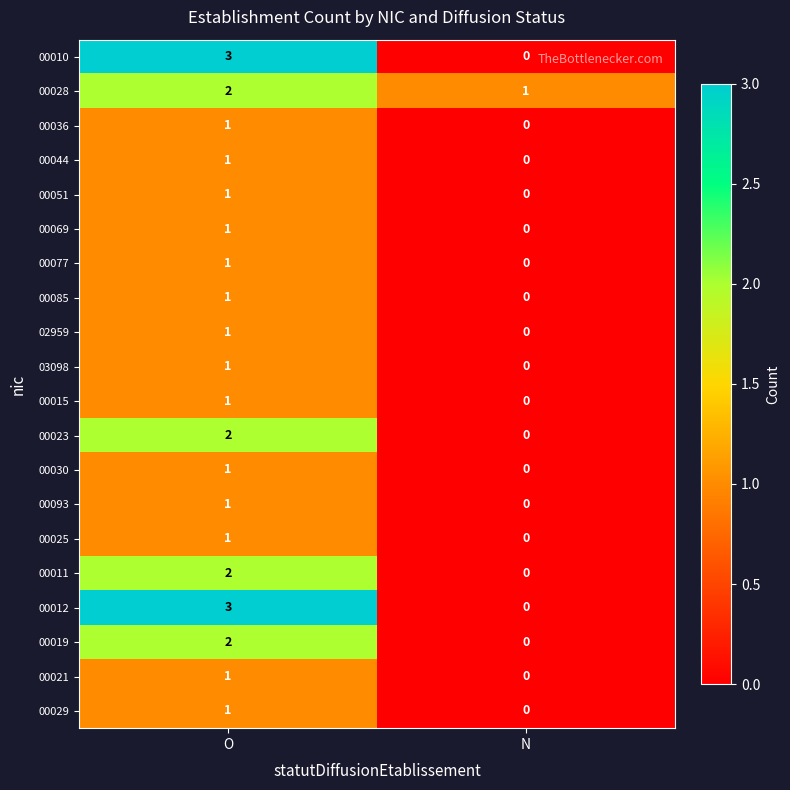

How many distinct data groups are displayed?

20